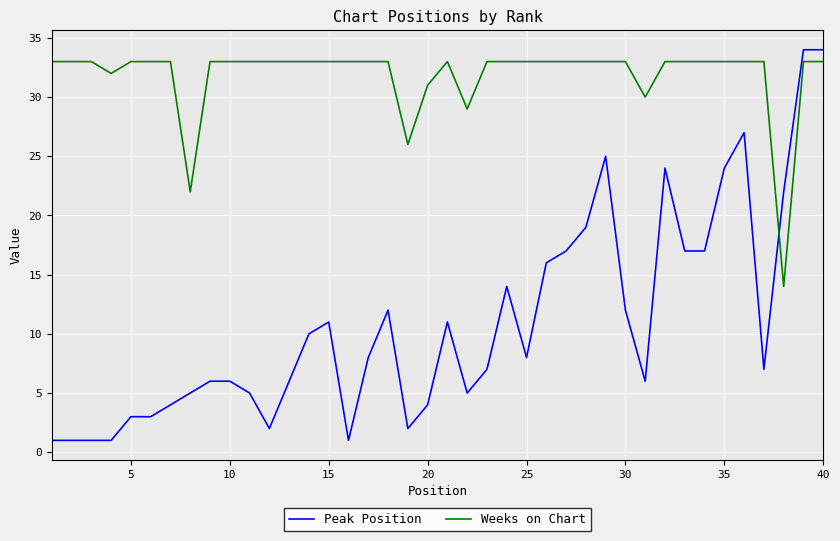

How many lines are shown in the chart?

2